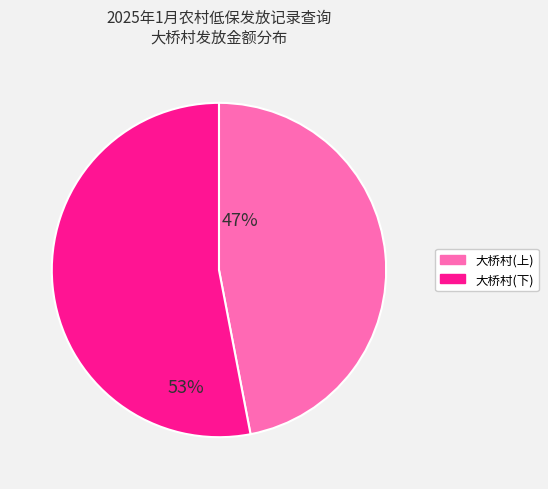

Is there any slice that represents more than half of the pie?

Yes